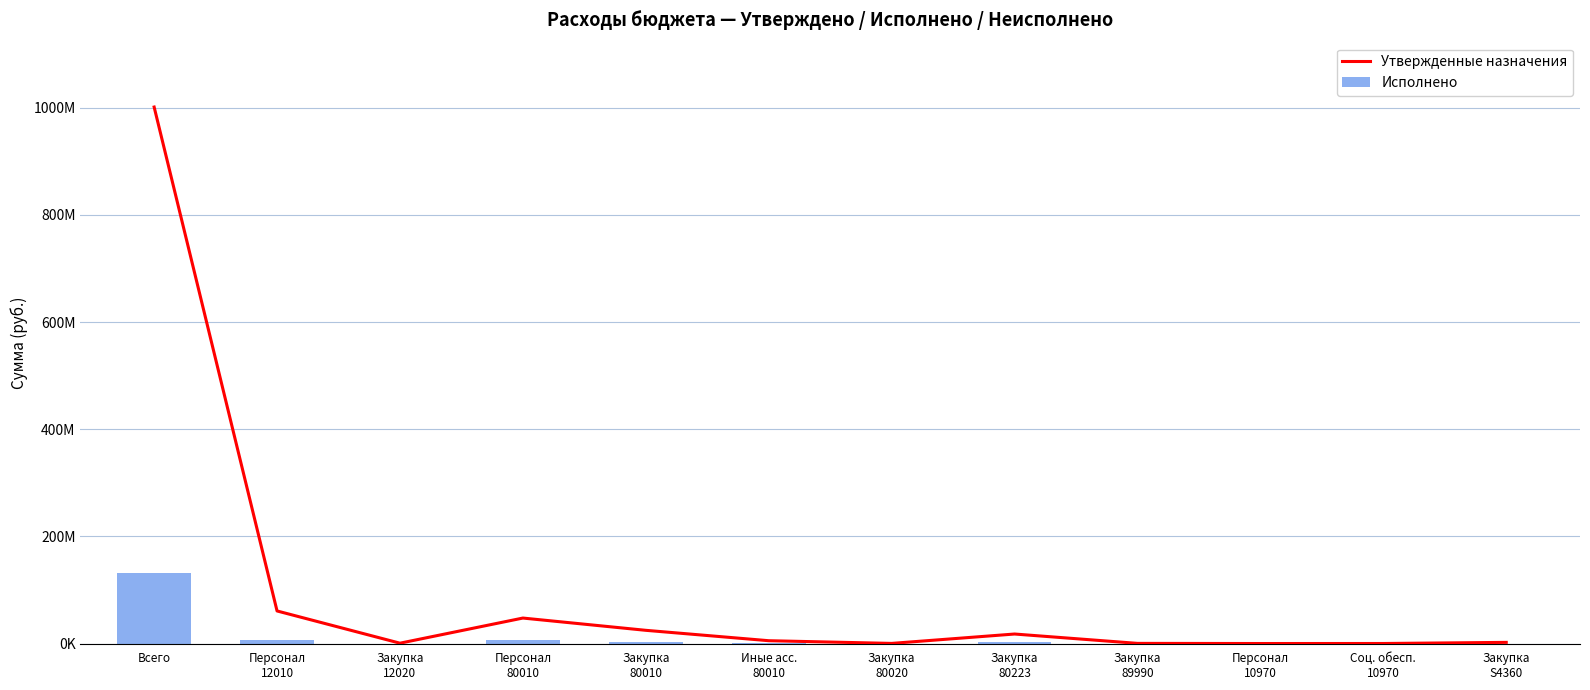

What is the difference between the maximum and minimum values in the Утвержденные назначения series?

1001128392.8